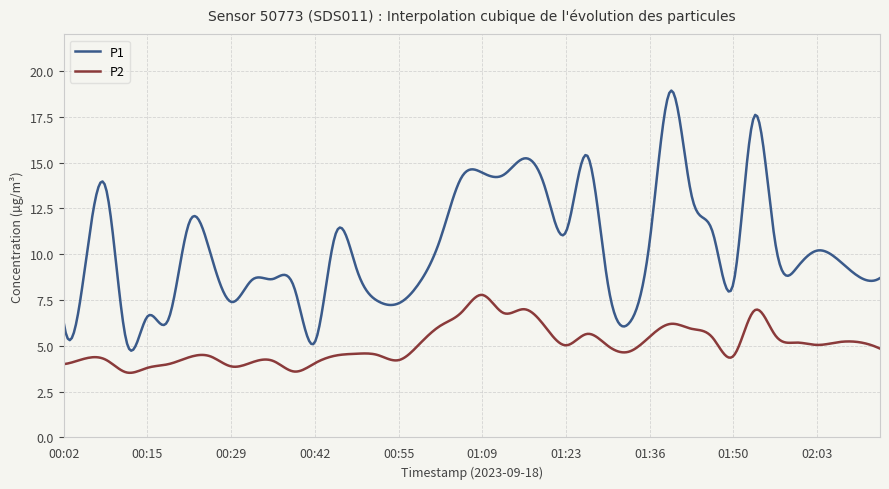

What are all the series names shown in the legend?

P1, P2